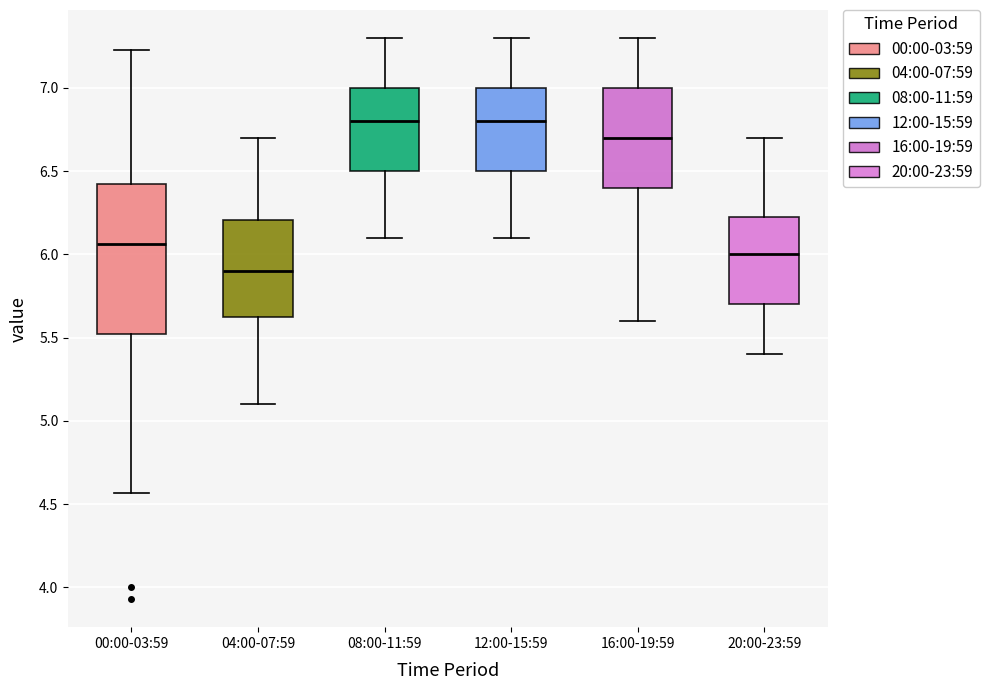

Reading left to right, transcribe this box plot: for each box, give where its median line is, the range the box spans, and where its two whiskers end, as read against the y-axis. The values are not printed on the chart, so give them approximately, as read against the axis.

00:00-03:59: median 6.05, box 5.50 to 6.45, whiskers 4.55 to 7.25
04:00-07:59: median 5.90, box 5.60 to 6.20, whiskers 5.10 to 6.70
08:00-11:59: median 6.80, box 6.50 to 7.00, whiskers 6.10 to 7.30
12:00-15:59: median 6.80, box 6.50 to 7.00, whiskers 6.10 to 7.30
16:00-19:59: median 6.70, box 6.40 to 7.00, whiskers 5.60 to 7.30
20:00-23:59: median 6.00, box 5.70 to 6.25, whiskers 5.40 to 6.70